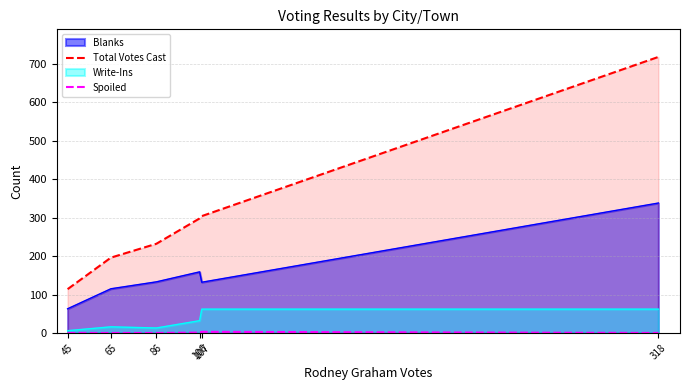

How many categories are shown in the chart?

6